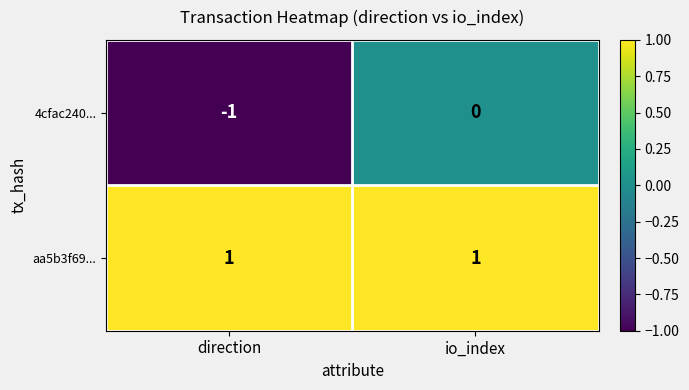

At which category is the sum across all series the highest?

io_index